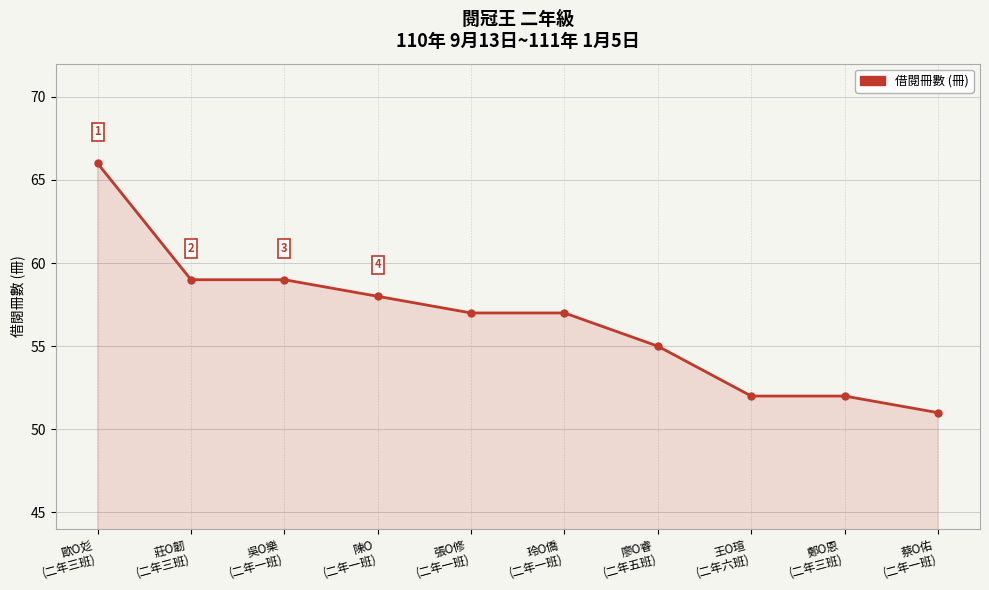

Reading left to right, transcribe all the data shown in this chart.

66	59	59	58	57	57	55	52	52	51